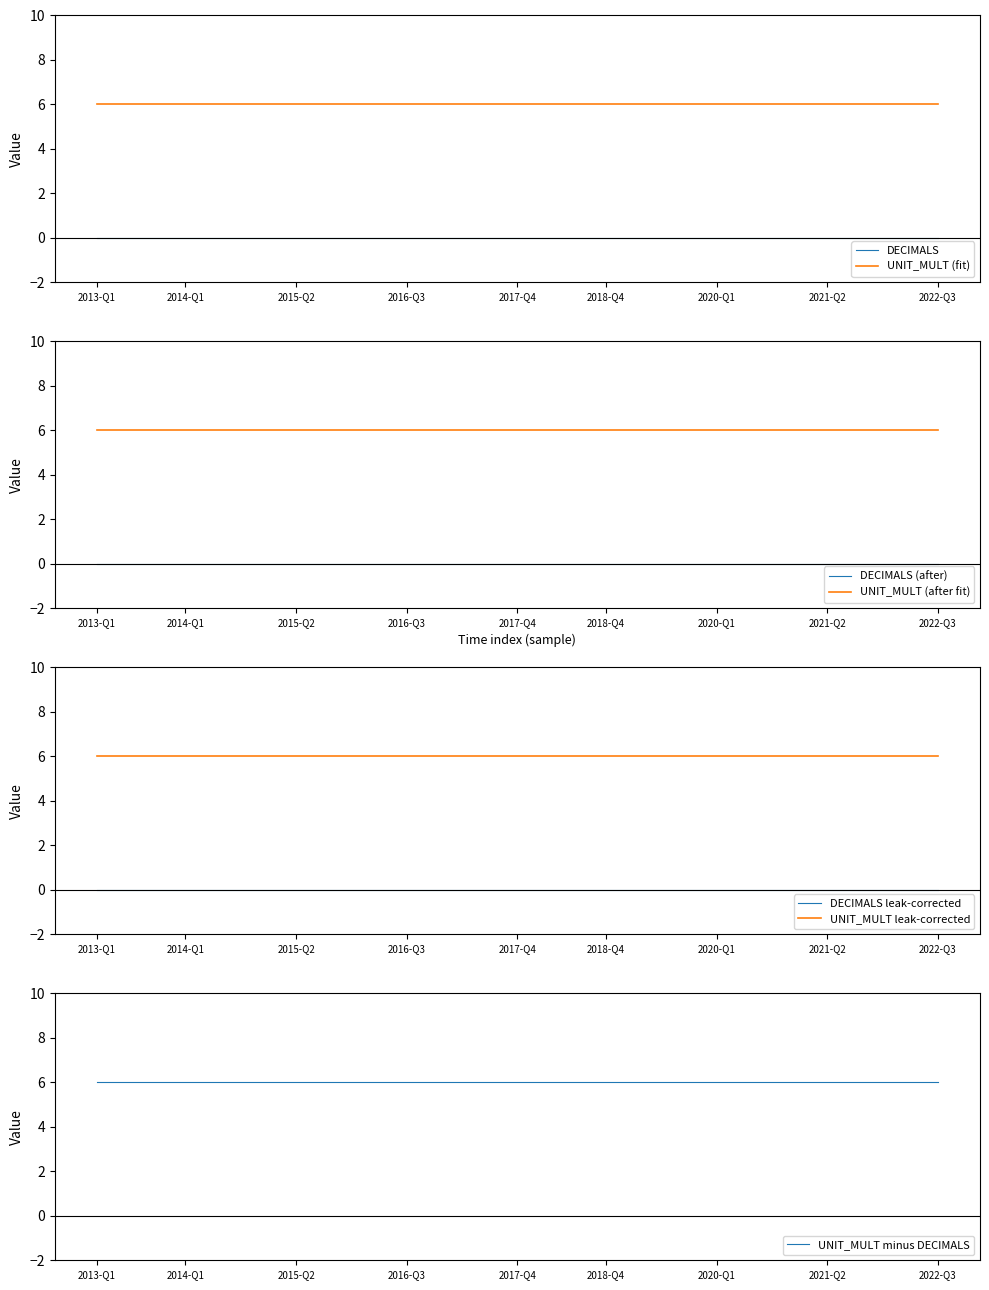

What is the difference between the highest and lowest values at 2015-Q2?

6